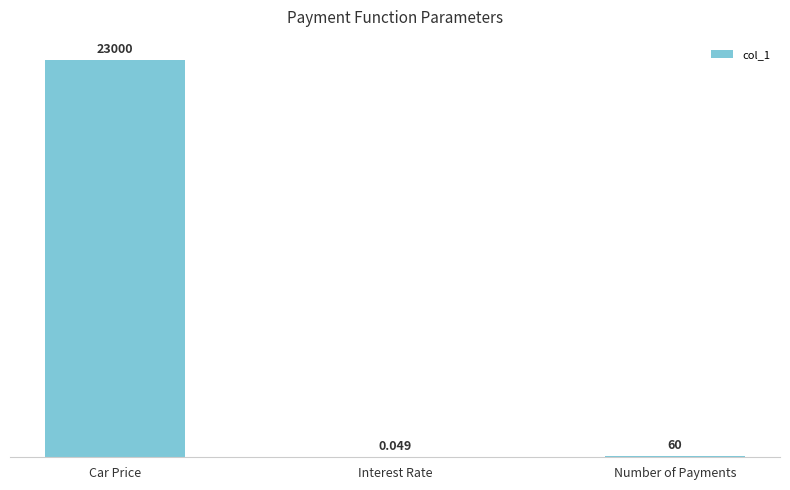

Between Interest Rate and Car Price, which is larger?

Car Price